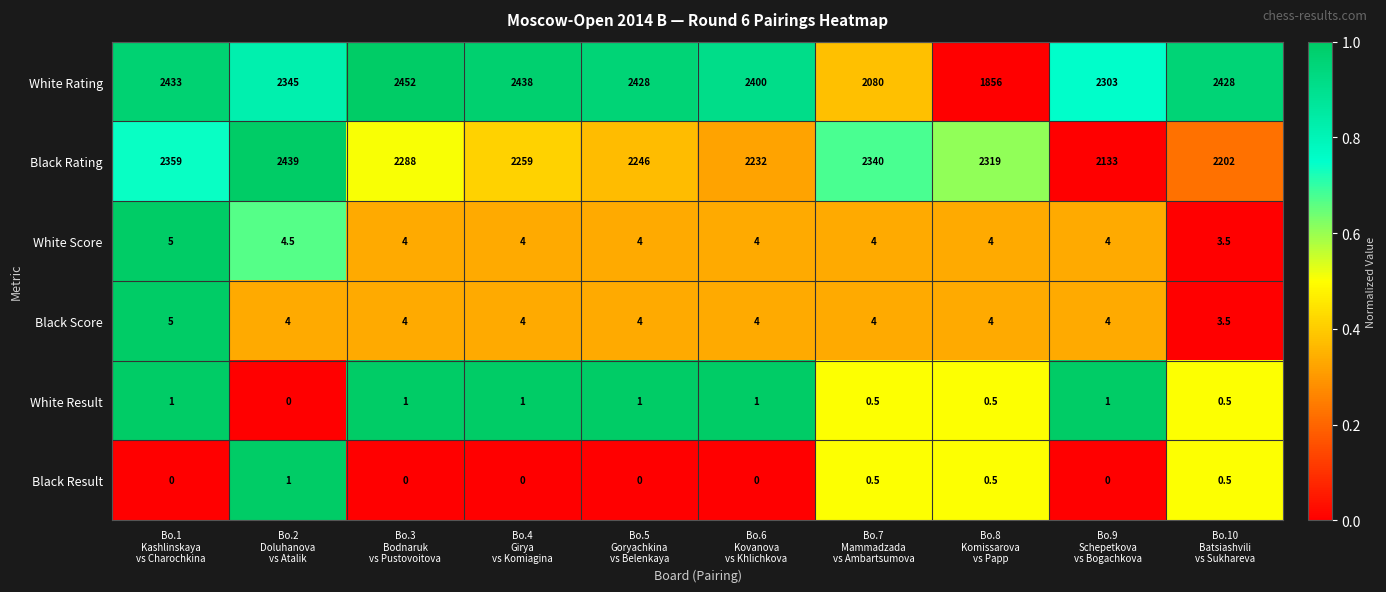

What is the greatest value displayed?

2452.0